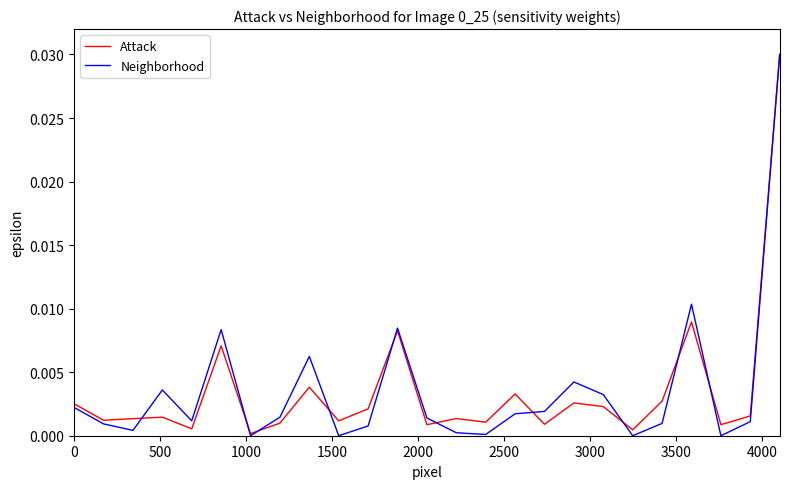

Which series has the widest spread of values?

Neighborhood